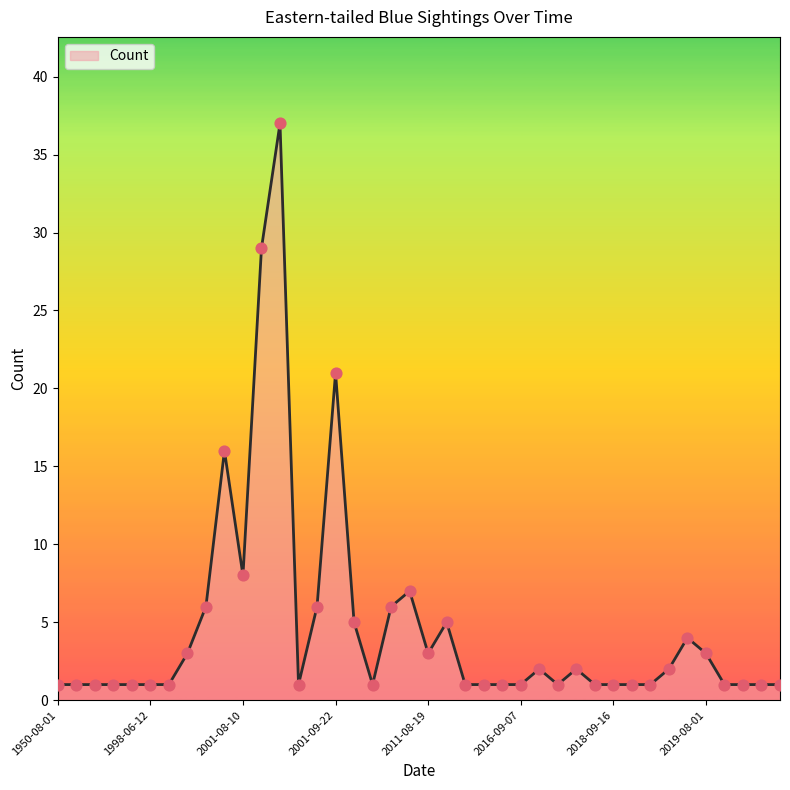

How many lines are shown in the chart?

1